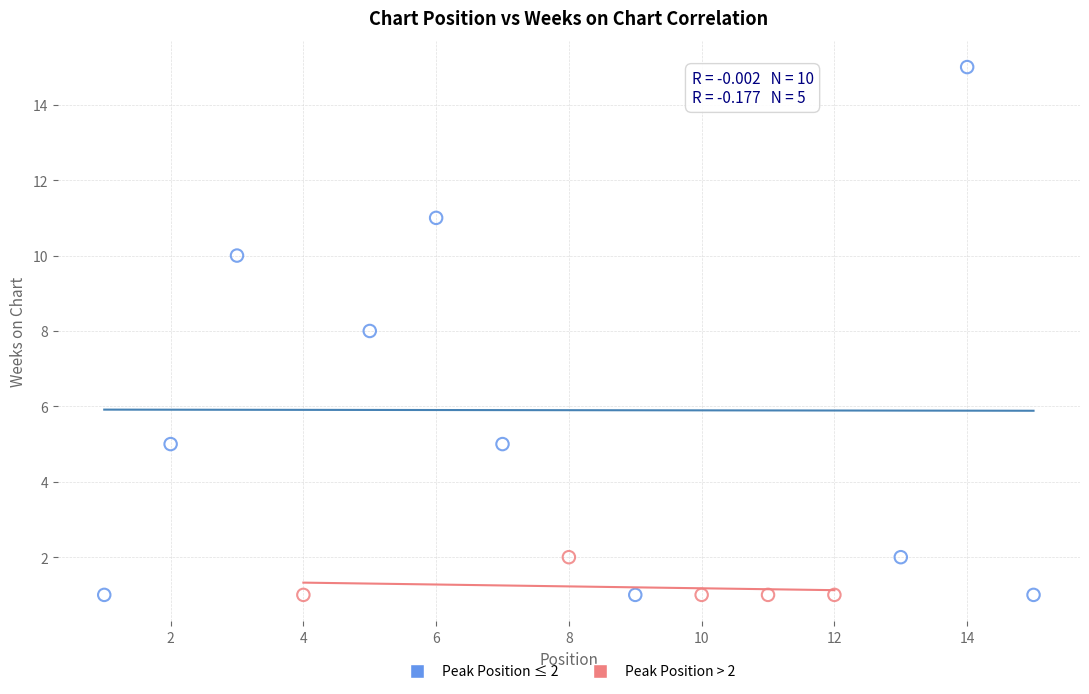

Which series has the widest spread of Y values?

Peak Position ≤ 2